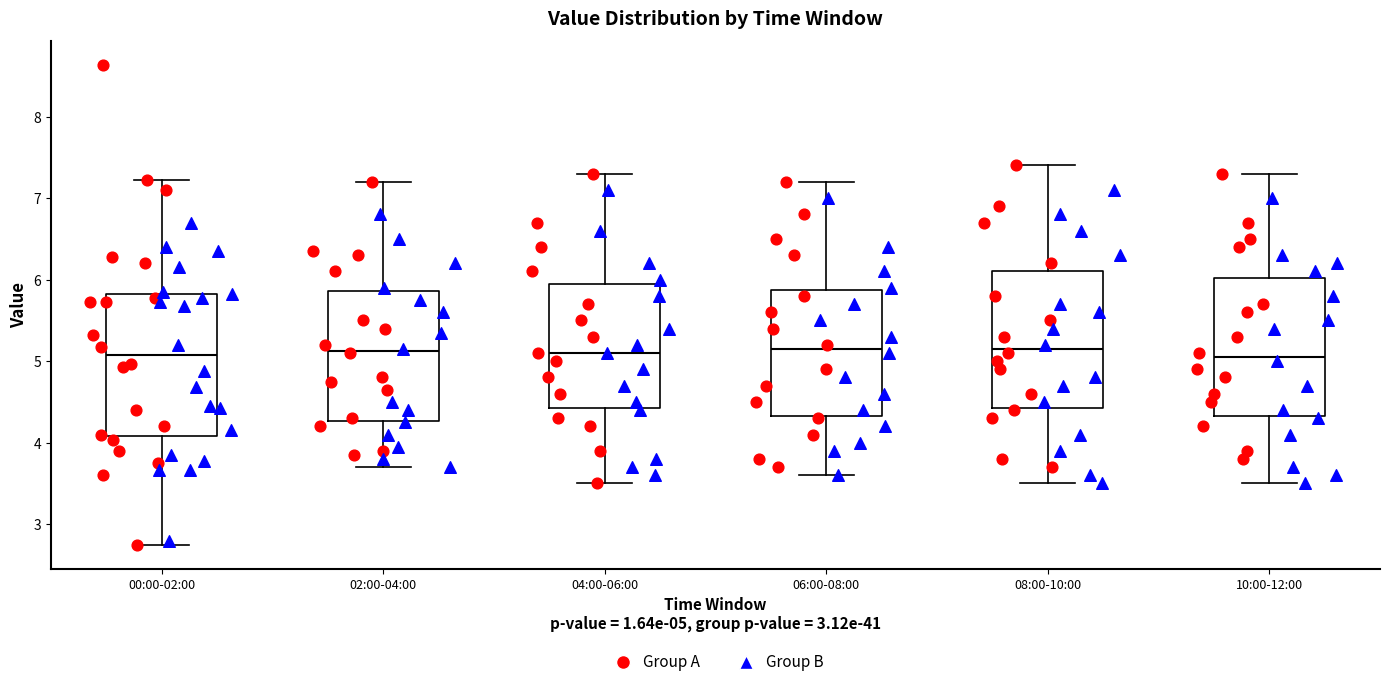

Where does the upper whisker of the box for 10:00-12:00 end on the y-axis? The values are not printed on the chart, so give them approximately, as read against the axis.

7.3